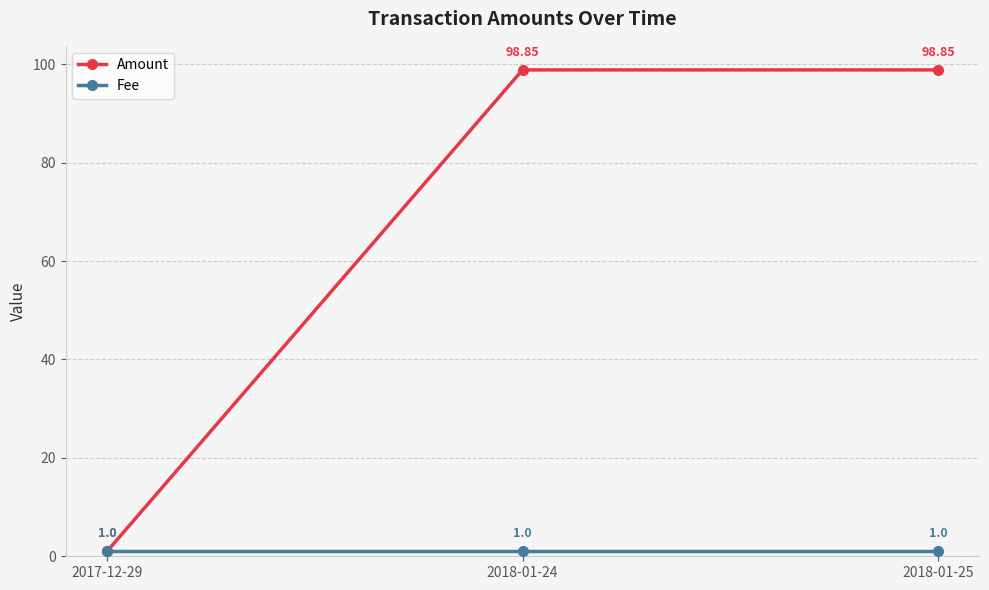

What is the value of the Amount point at the 1st from the left?

1.0